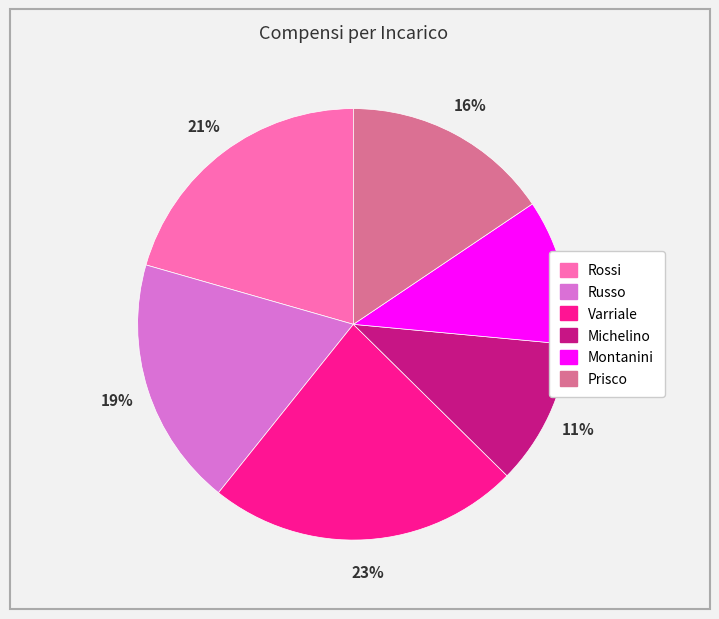

The Montanini slice represents 1% of the pie. True or false?

False